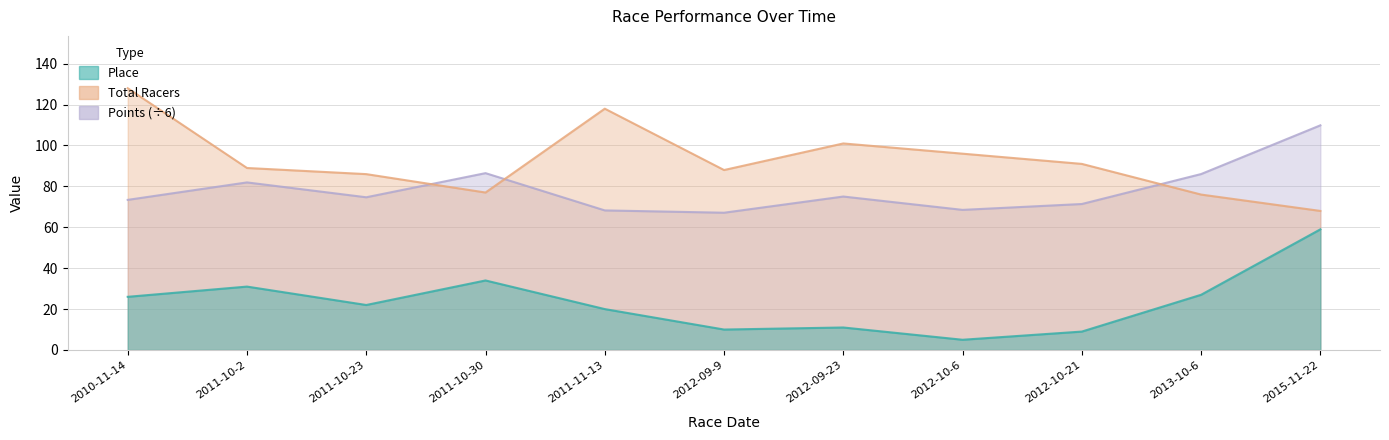

Reading left to right, transcribe all the data shown in this chart.

Place: 2010-11-14=26.0	2011-10-2=31.0	2011-10-23=22.0	2011-10-30=34.0	2011-11-13=20.0	2012-09-9=10.0	2012-09-23=11.0	2012-10-6=5.0	2012-10-21=9.0	2013-10-6=27.0	2015-11-22=59.0
Total Racers: 2010-11-14=128.0	2011-10-2=89.0	2011-10-23=86.0	2011-10-30=77.0	2011-11-13=118.0	2012-09-9=88.0	2012-09-23=101.0	2012-10-6=96.0	2012-10-21=91.0	2013-10-6=76.0	2015-11-22=68.0
Points: 2010-11-14=73.4	2011-10-2=81.9	2011-10-23=74.7	2011-10-30=86.5	2011-11-13=68.3	2012-09-9=67.1	2012-09-23=75.0	2012-10-6=68.5	2012-10-21=71.4	2013-10-6=86.0	2015-11-22=109.9